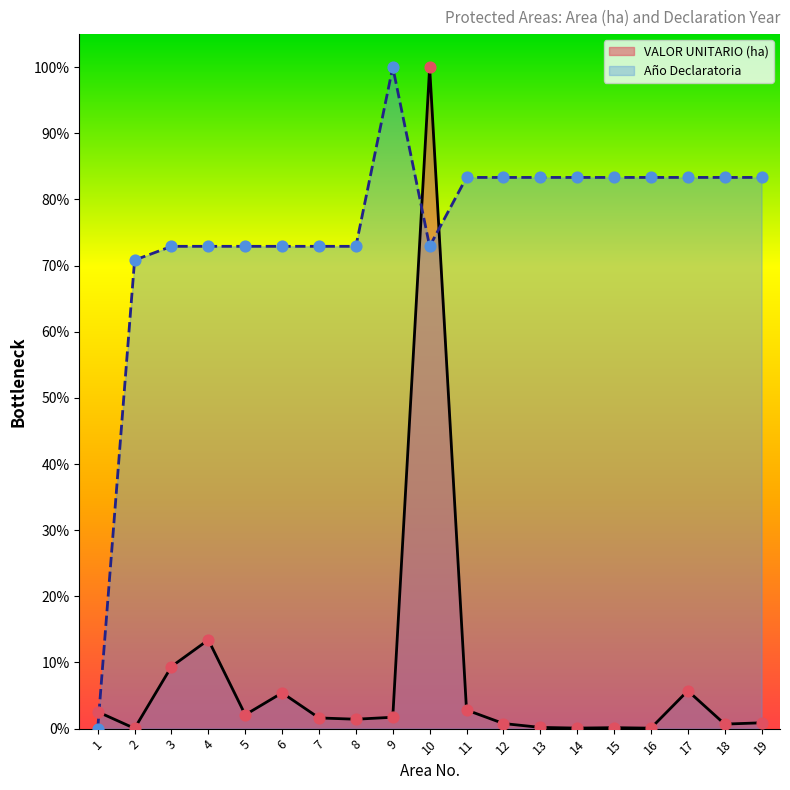

At which category is the sum across all series the highest?

10